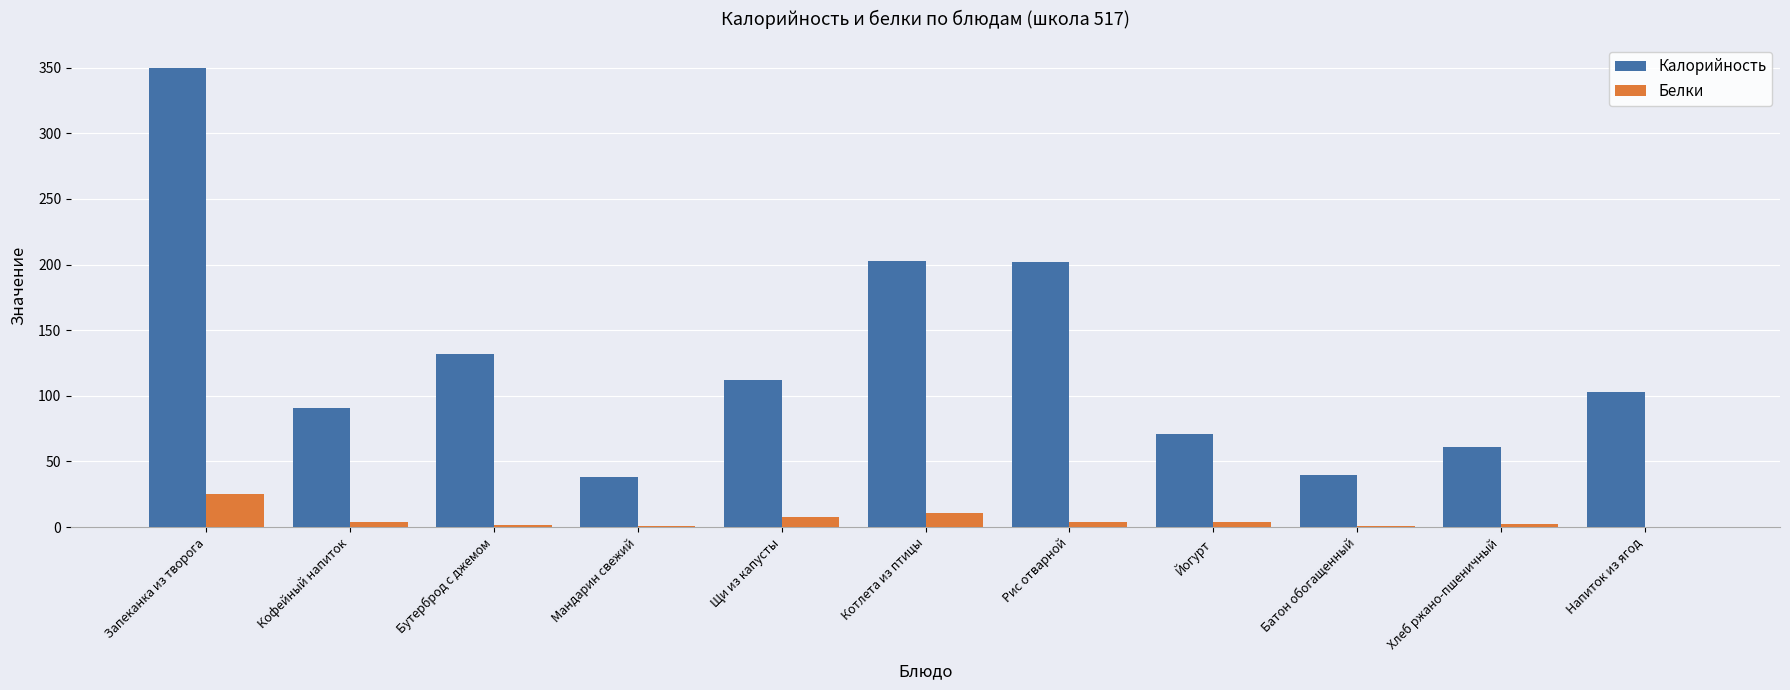

Which series changed the most between Хлеб ржано-пшеничный and Напиток из ягод?

Калорийность